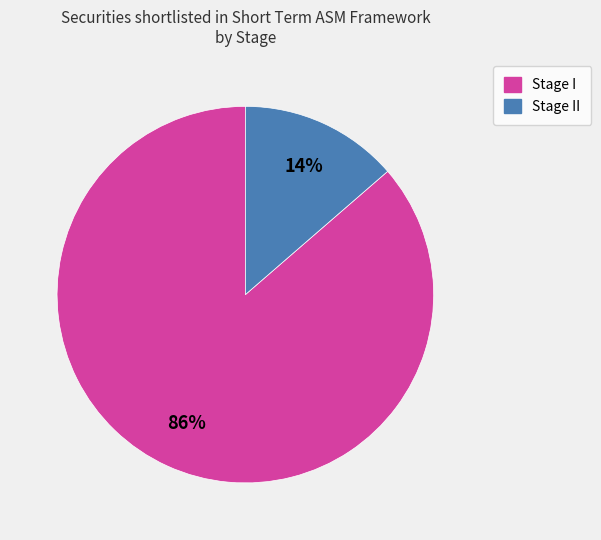

To the nearest percent, what is the average slice percentage?

50%